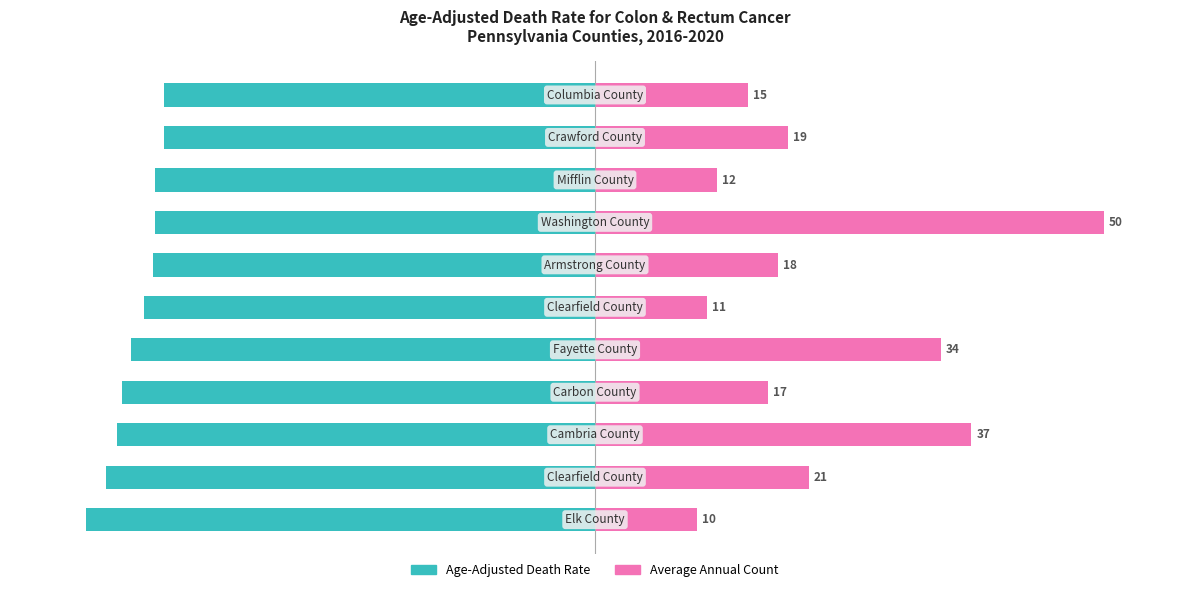

Where is Age-Adjusted Death Rate nearest to the value -92?

4